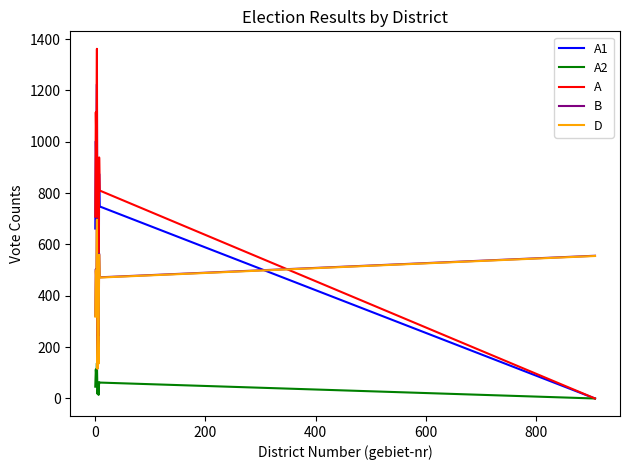

How many series are shown in this chart?

5